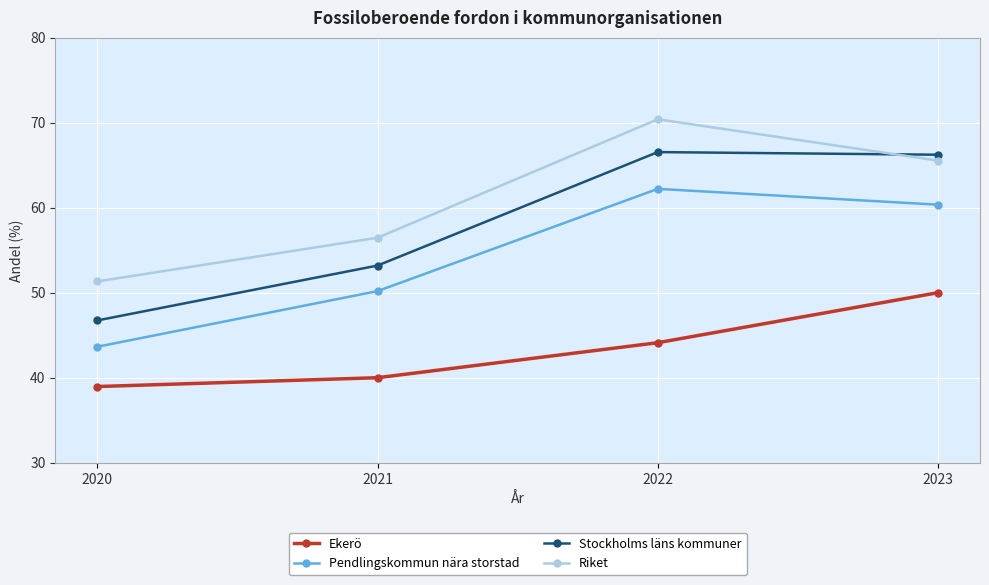

Rank the categories by Ekerö value from lowest to highest.

2020, 2021, 2022, 2023